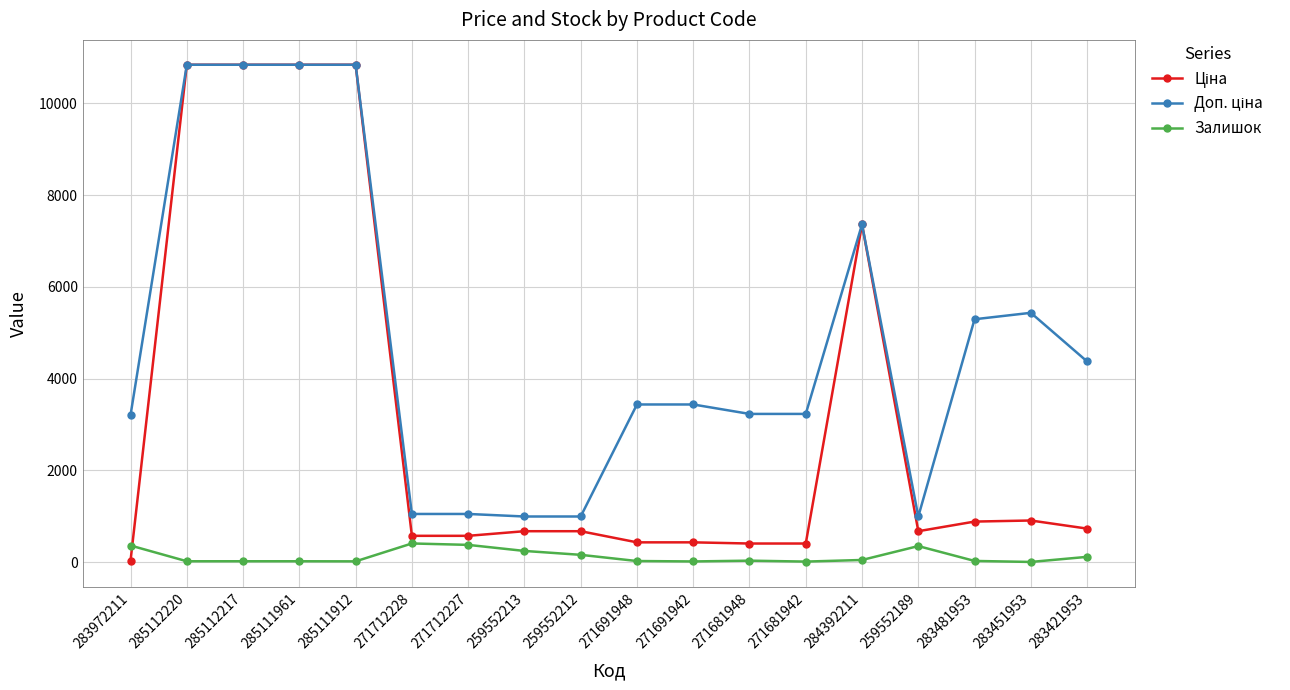

True or false: Залишок has a value of 17.0 at 285112217.

True